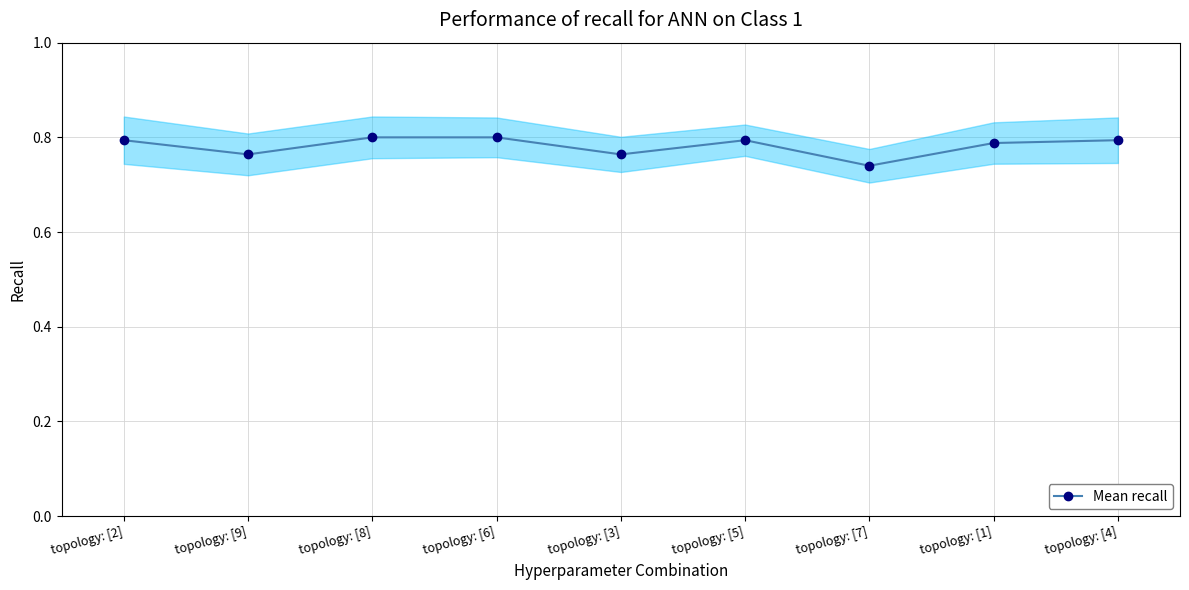

List the labels in order of value, smallest first.

topology: [7], topology: [9], topology: [3], topology: [1], topology: [2], topology: [5], topology: [4], topology: [8], topology: [6]